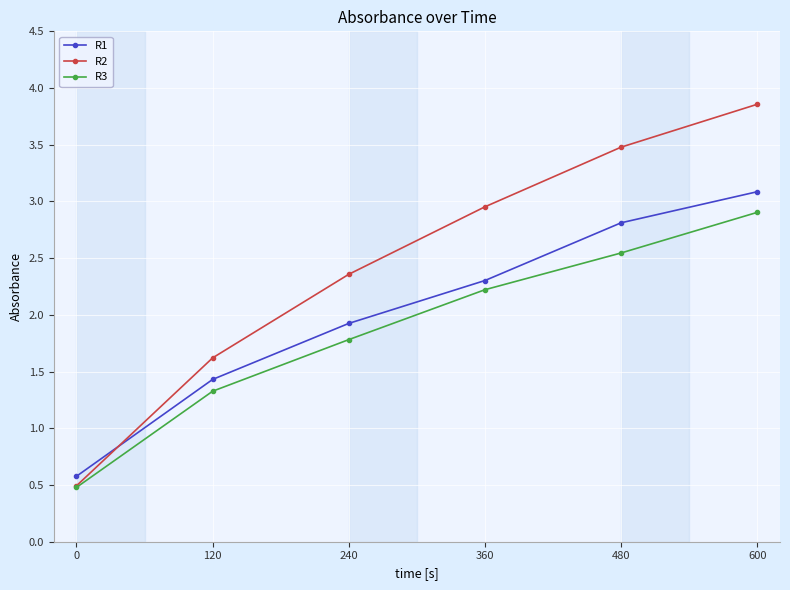

How many lines are shown in the chart?

3